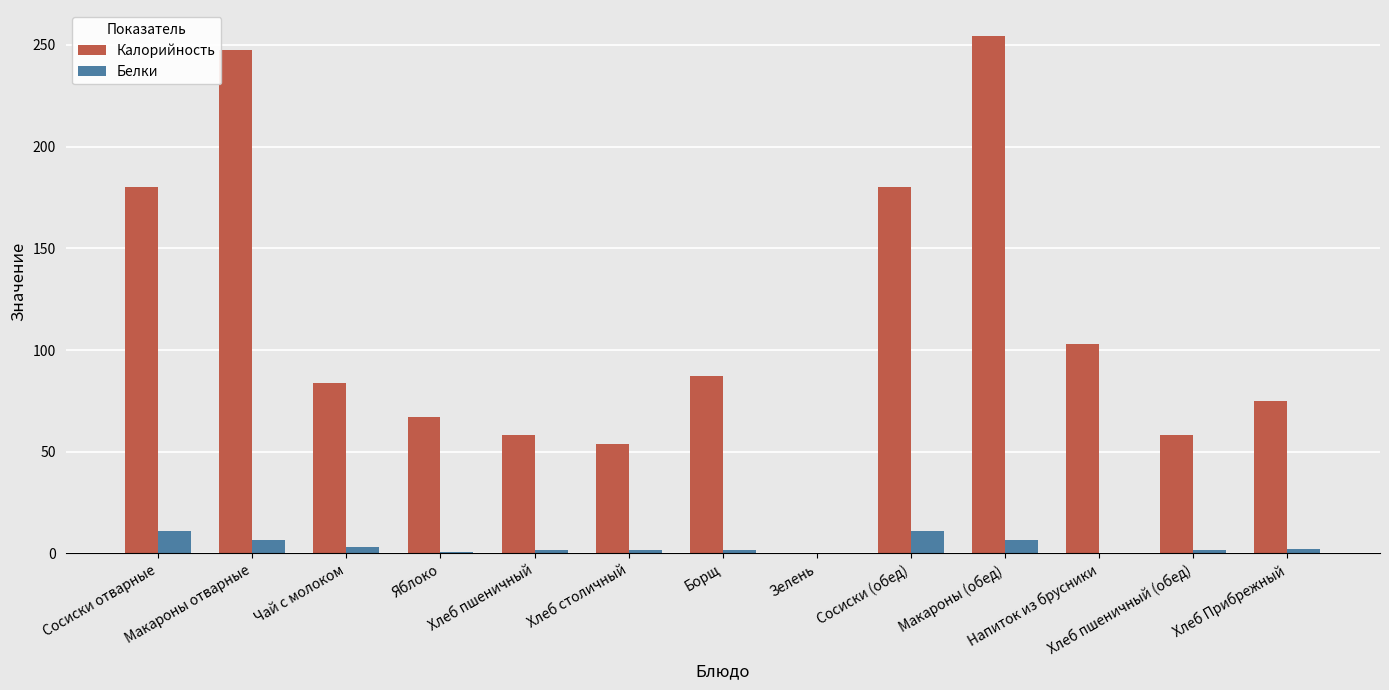

What is the sum of all Калорийность values?

1448.1